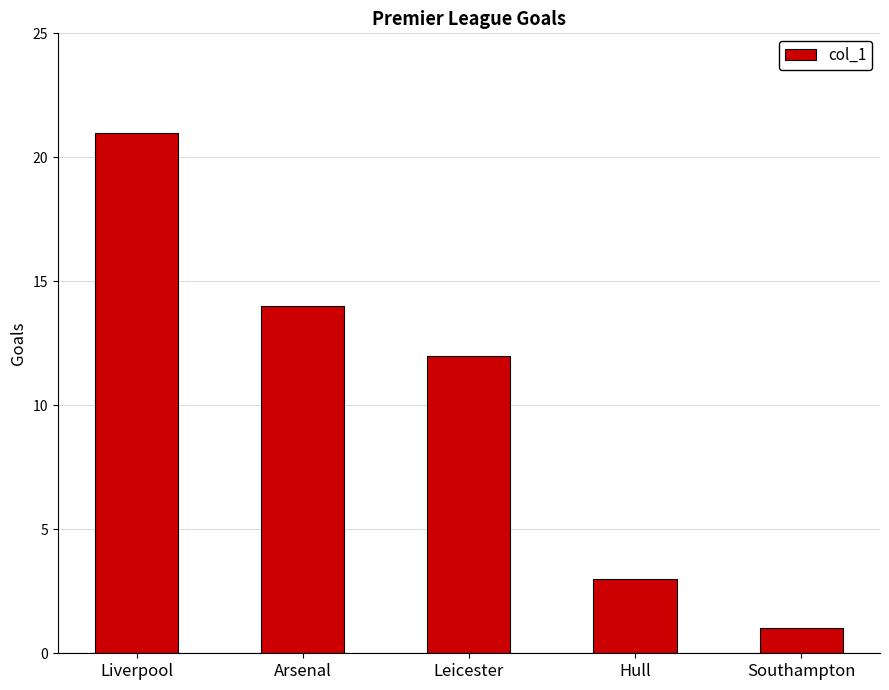

How many bars are there in total?

5